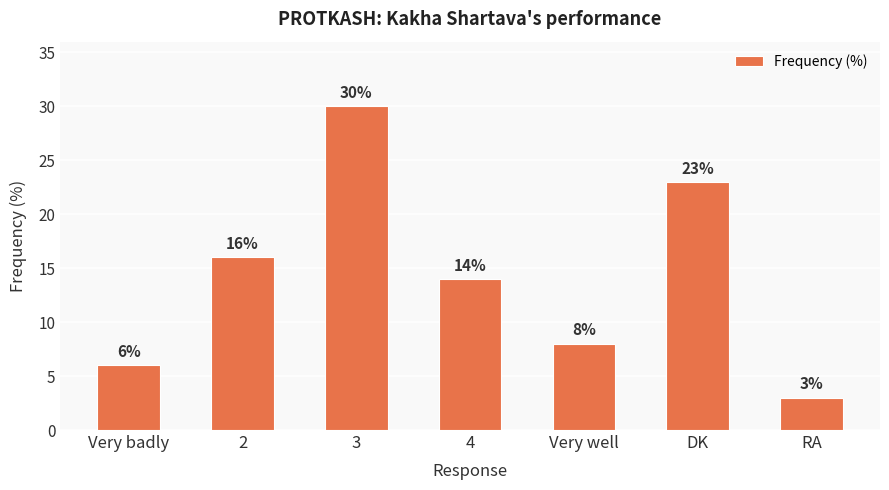

List the labels in order of value, smallest first.

RA, Very badly, Very well, 4, 2, DK, 3